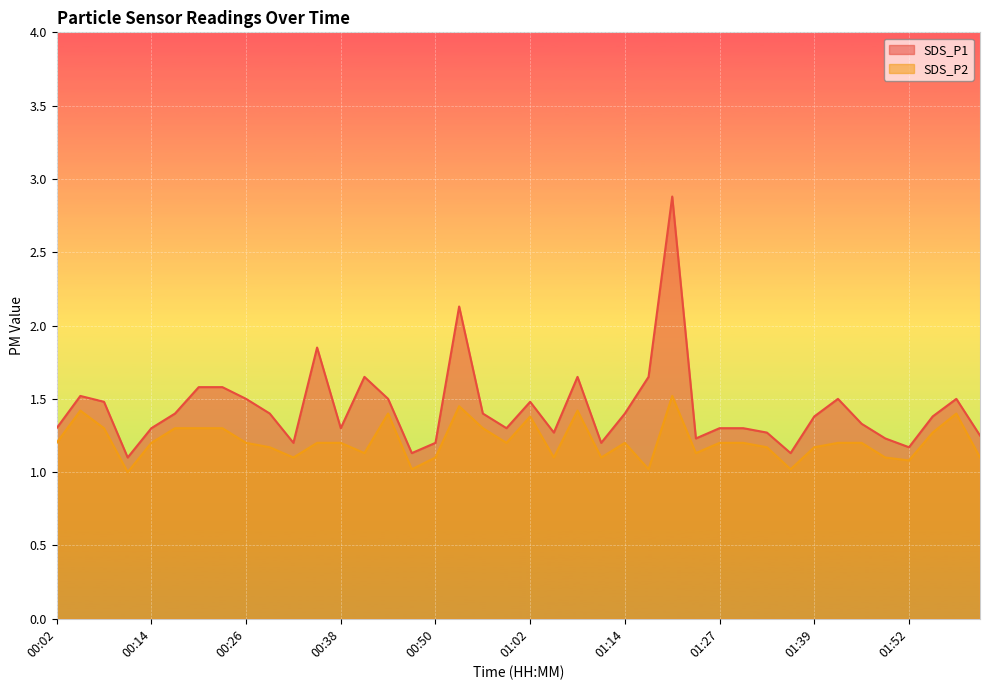

Reading left to right, what are all the values shown in this chart?

SDS_P1: 00:02=1.3	00:05=1.5	00:08=1.5	00:11=1.1	00:14=1.3	00:17=1.4	00:20=1.6	00:23=1.6	00:26=1.5	00:29=1.4	00:32=1.2	00:35=1.9	00:38=1.3	00:41=1.6	00:44=1.5	00:47=1.1	00:50=1.2	00:53=2.1	00:56=1.4	00:59=1.3	01:02=1.5	01:05=1.3	01:08=1.6	01:11=1.2	01:14=1.4	01:18=1.6	01:21=2.9	01:24=1.2	01:27=1.3	01:30=1.3	01:33=1.3	01:36=1.1	01:39=1.4	01:42=1.5	01:45=1.3	01:48=1.2	01:52=1.2	01:55=1.4	01:58=1.5	02:01=1.2
SDS_P2: 00:02=1.2	00:05=1.4	00:08=1.3	00:11=1.0	00:14=1.2	00:17=1.3	00:20=1.3	00:23=1.3	00:26=1.2	00:29=1.2	00:32=1.1	00:35=1.2	00:38=1.2	00:41=1.1	00:44=1.4	00:47=1.0	00:50=1.1	00:53=1.4	00:56=1.3	00:59=1.2	01:02=1.4	01:05=1.1	01:08=1.4	01:11=1.1	01:14=1.2	01:18=1.0	01:21=1.5	01:24=1.1	01:27=1.2	01:30=1.2	01:33=1.2	01:36=1.0	01:39=1.2	01:42=1.2	01:45=1.2	01:48=1.1	01:52=1.1	01:55=1.3	01:58=1.4	02:01=1.1